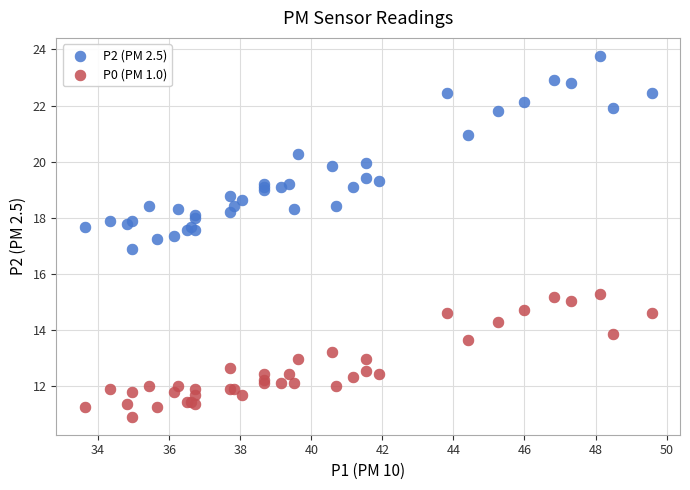

Which series reaches the maximum Y coordinate?

P2 (PM 2.5)